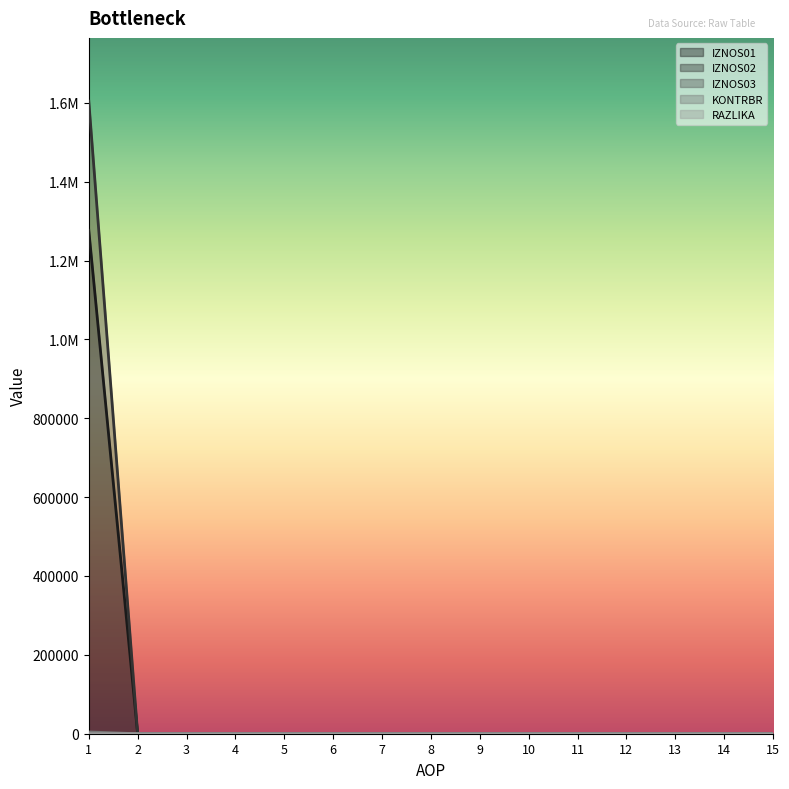

True or false: KONTRBR and IZNOS02 intersect in this chart.

False